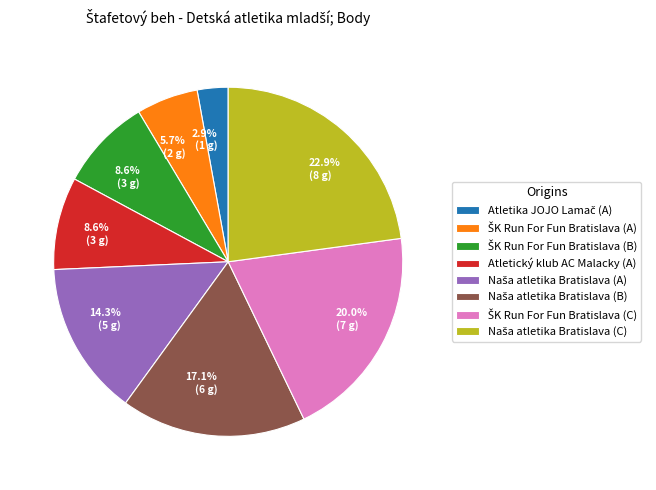

Is there any slice that represents more than half of the pie?

No